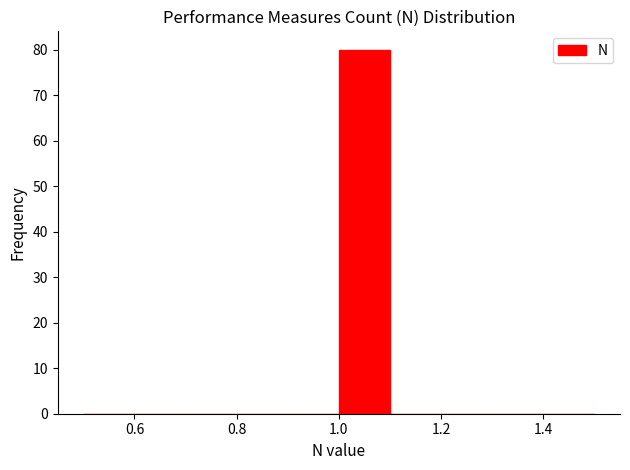

How tall is the bar that spans 1.0 to 1.1 on the x-axis? The values are not printed on the chart, so give them approximately, as read against the axis.

80